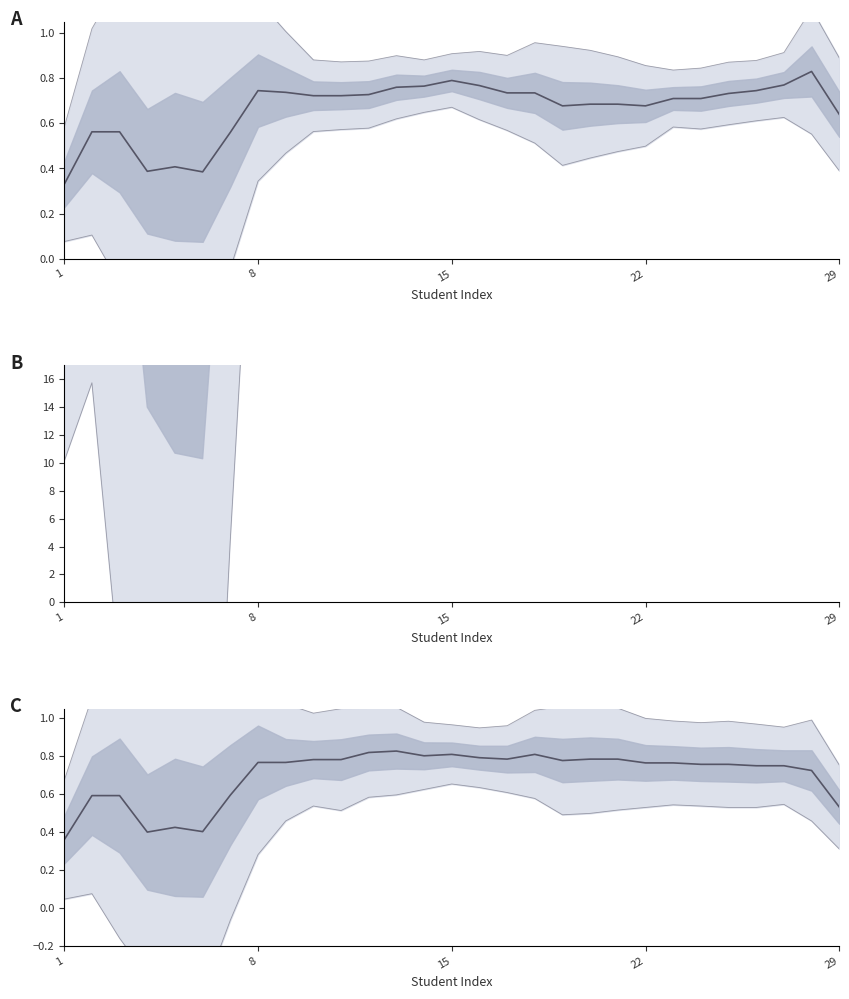

What is the label of the 23rd point from the left?

22